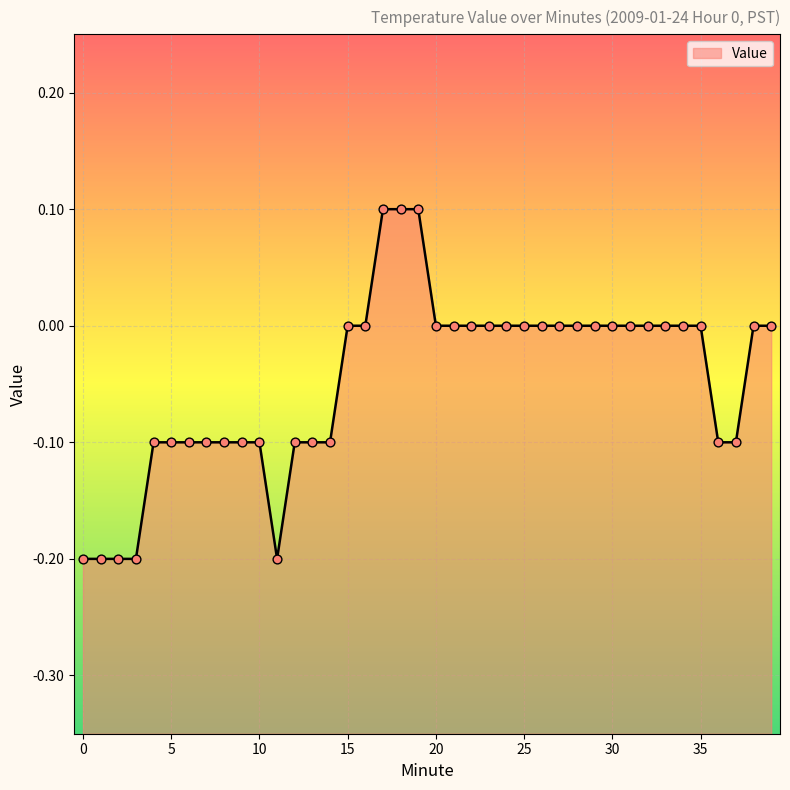

Between 4 and 36, which is larger?

4